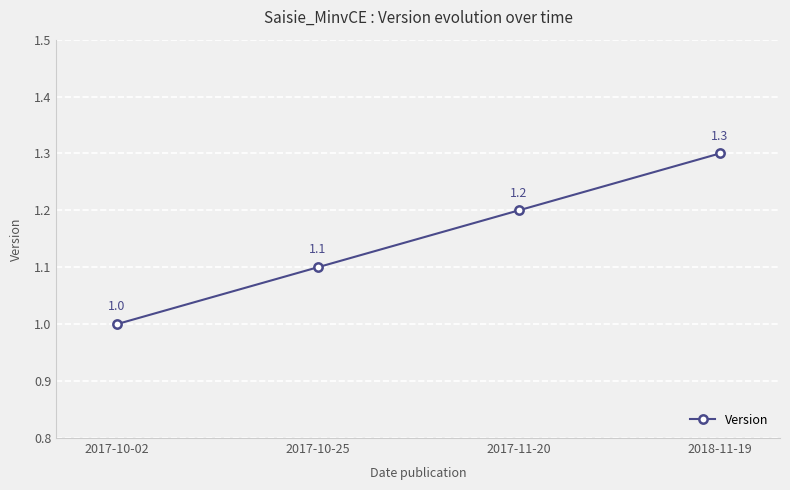

Rank the categories by value from highest to lowest.

2018-11-19, 2017-11-20, 2017-10-25, 2017-10-02